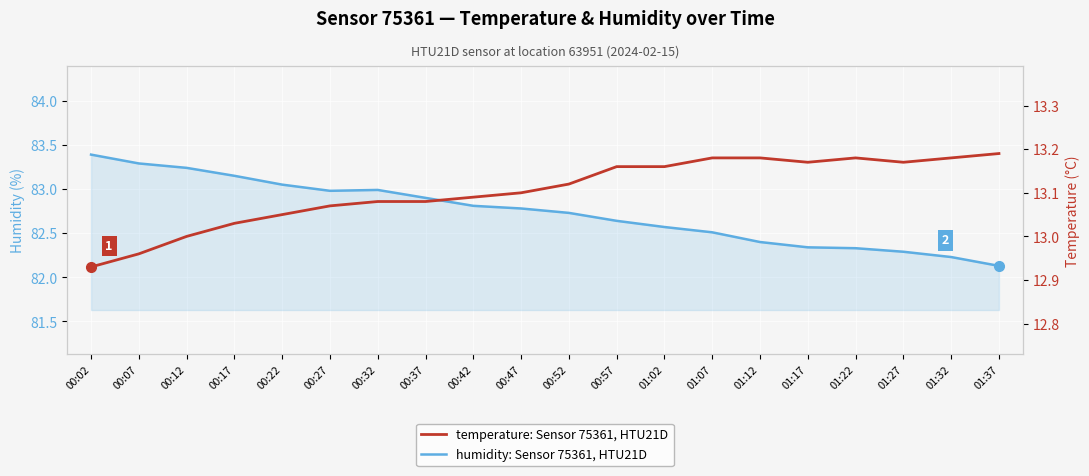

Is it true that temperature: Sensor 75361, HTU21D equals 13.2 at 01:37?

True